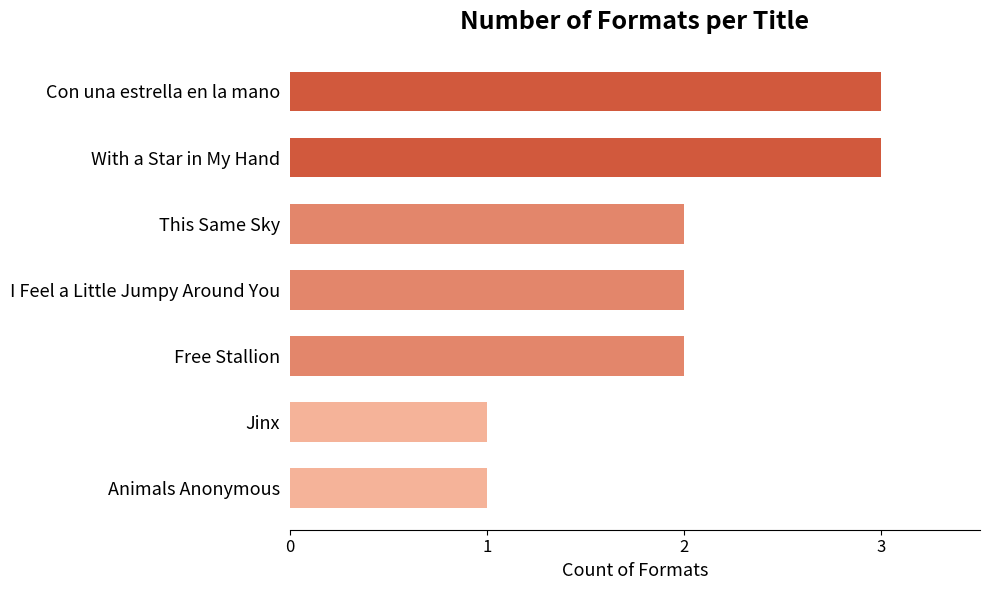

What is the change in value from Jinx to I Feel a Little Jumpy Around You?

+1